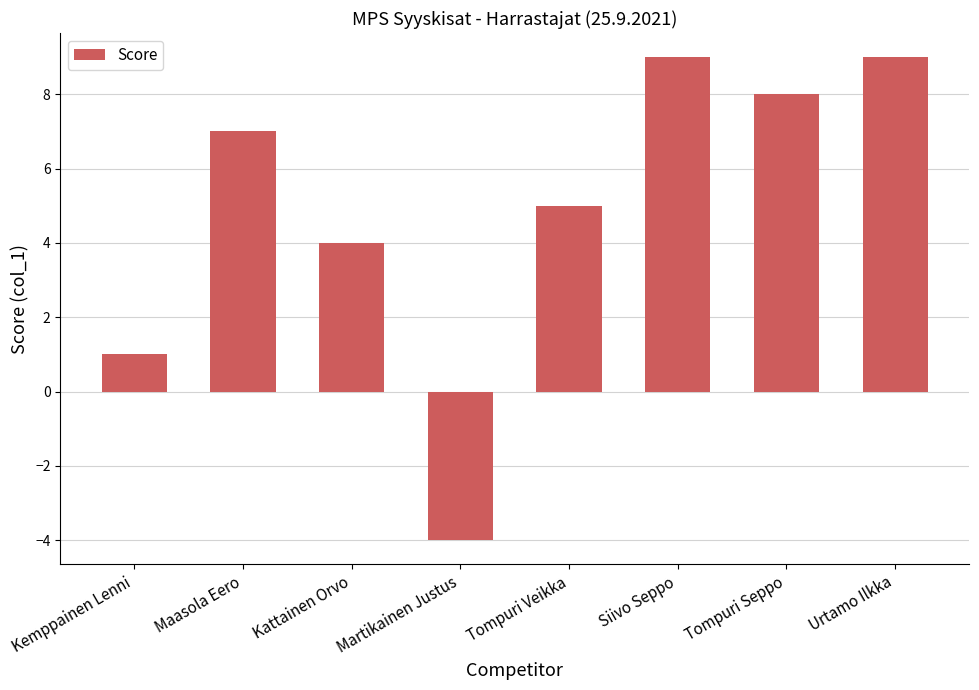

Reading right to left, transcribe all the data shown in this chart.

9	8	9	5	-4	4	7	1